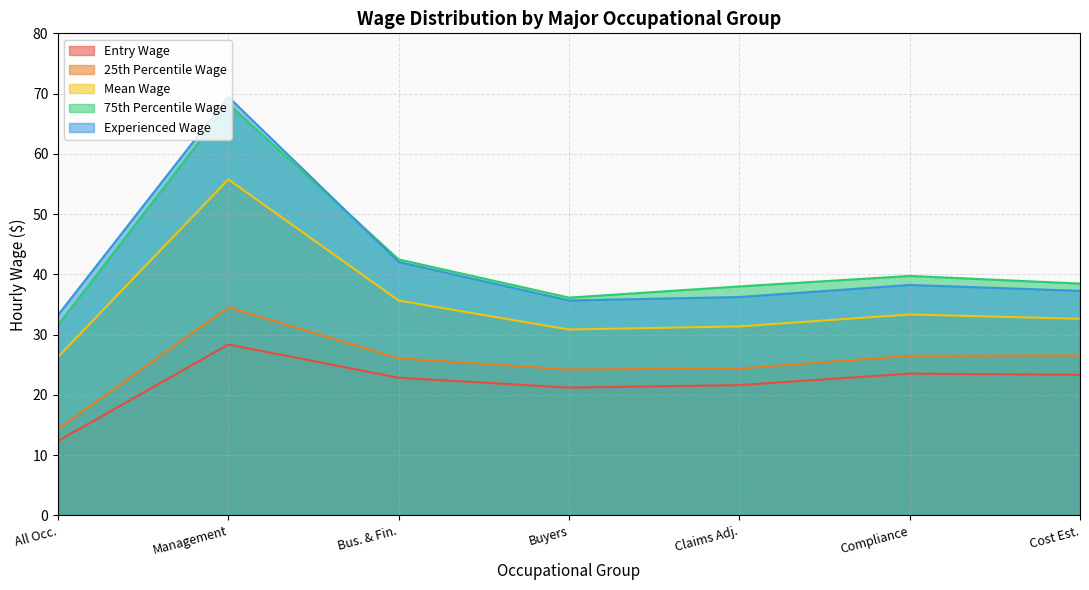

How many interior local peaks does the 75th Percentile Wage series have?

2